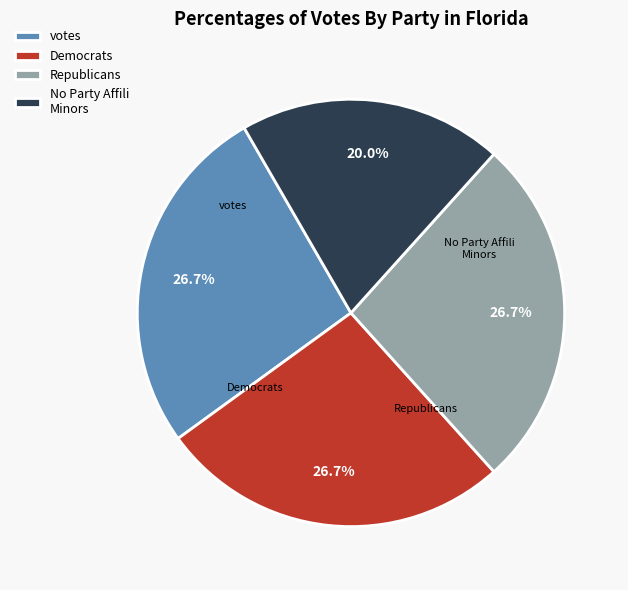

Which slice is the smallest?

No Party Affili Minors